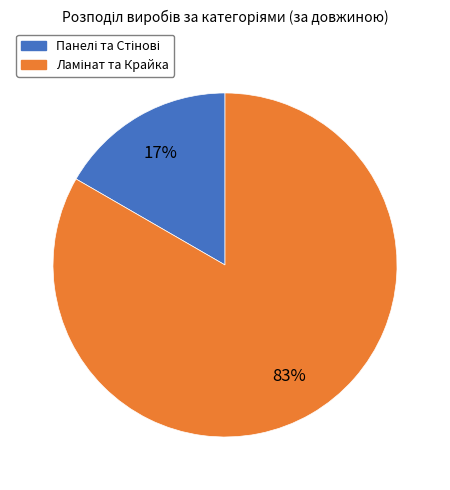

Is there a majority slice in this chart?

Yes